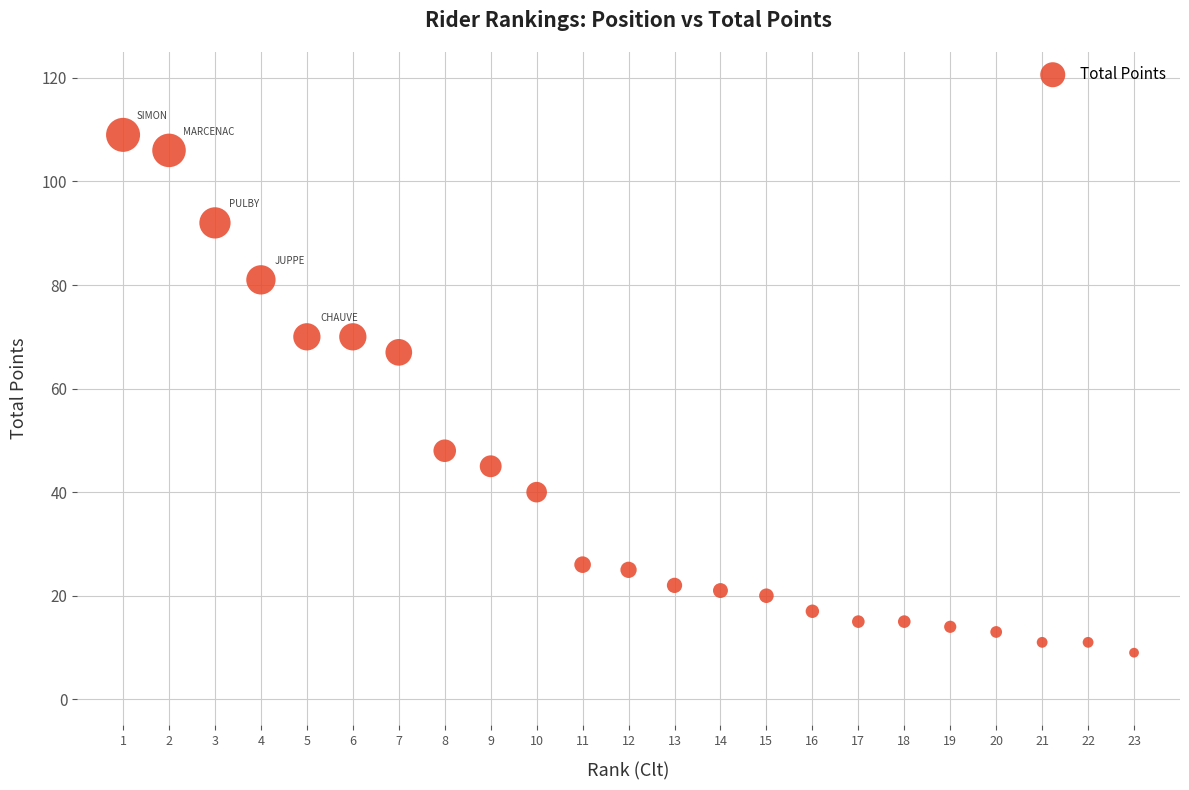

What Y value in the scatter plot is closest to 59?

67